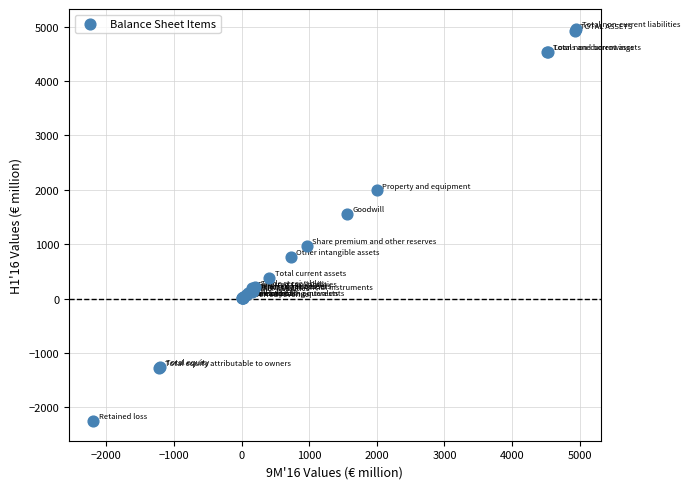

What Y value in the scatter plot is closest to 1355?

1558.0